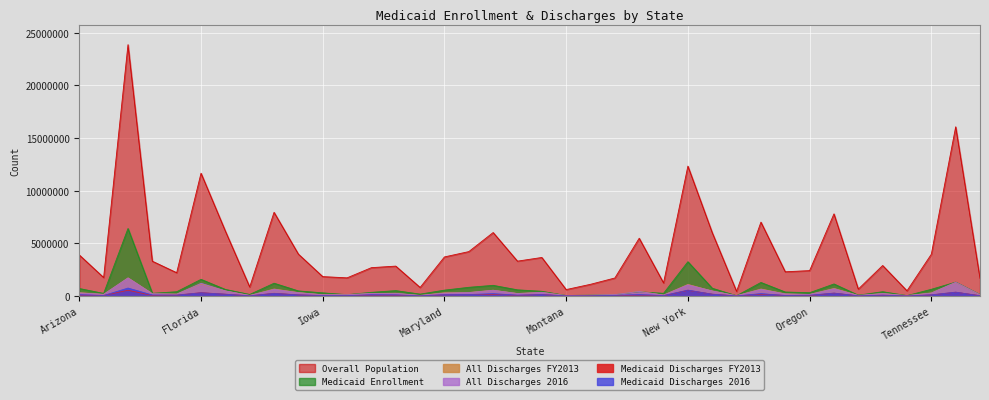

How many intersections are there between All Discharges FY2013 and All Discharges 2016?

25